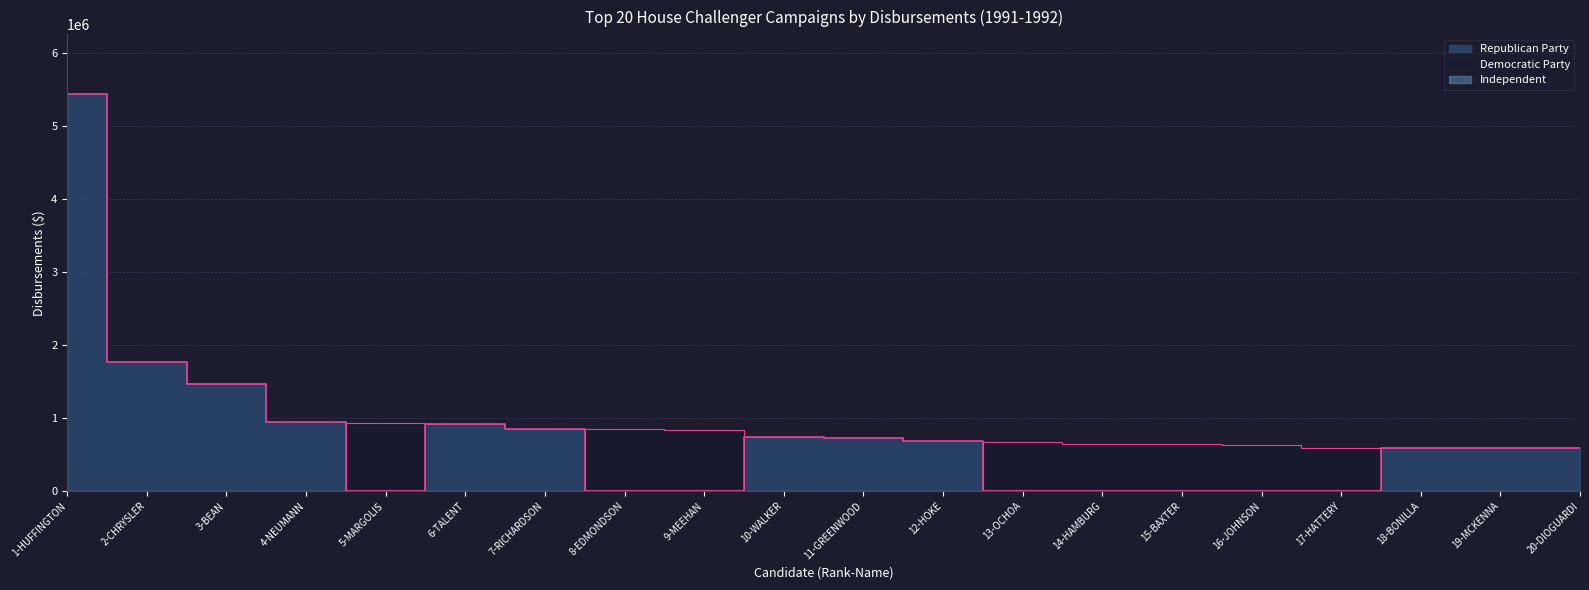

True or false: Democratic Party has a value of -343702 at 18-BONILLA.

False